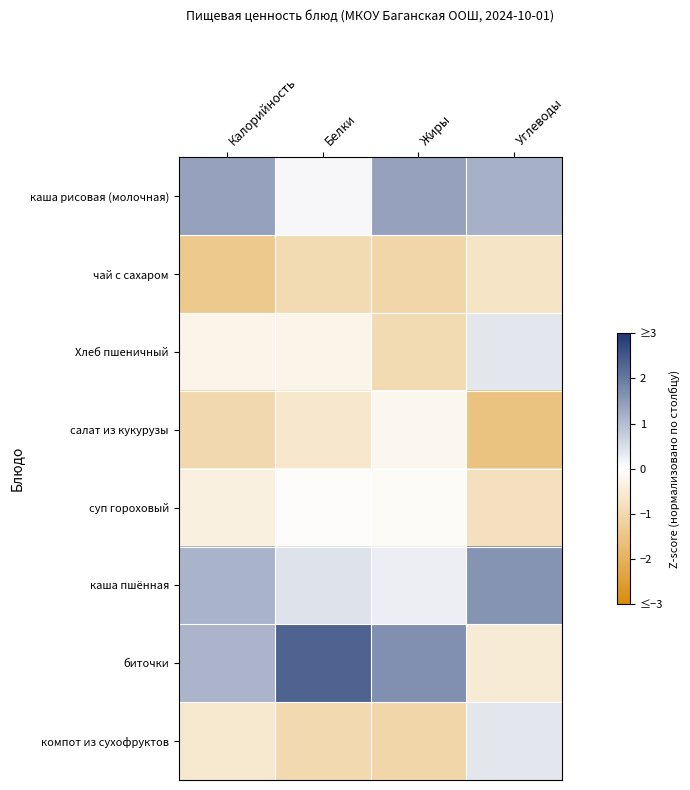

At how many categories does at least one series exceed 2?

1